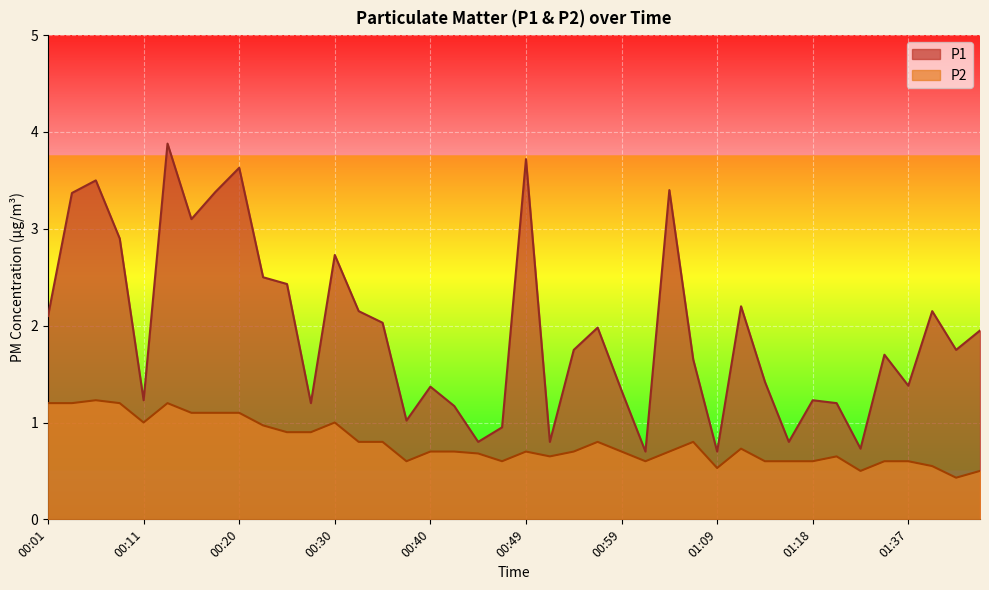

True or false: P2 and P1 cross at least once.

False